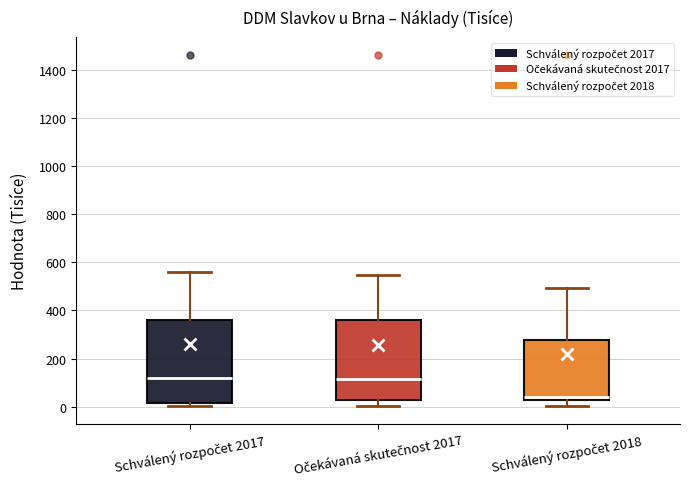

Reading left to right, transcribe this box plot: for each box, give where its median line is, the range the box spans, and where its two whiskers end, as read against the y-axis. The values are not printed on the chart, so give them approximately, as read against the axis.

Schválený rozpočet 2017: median 120, box 20 to 360, whiskers 0 to 560
Očekávaná skutečnost 2017: median 120, box 20 to 360, whiskers 0 to 540
Schválený rozpočet 2018: median 40, box 20 to 280, whiskers 0 to 500